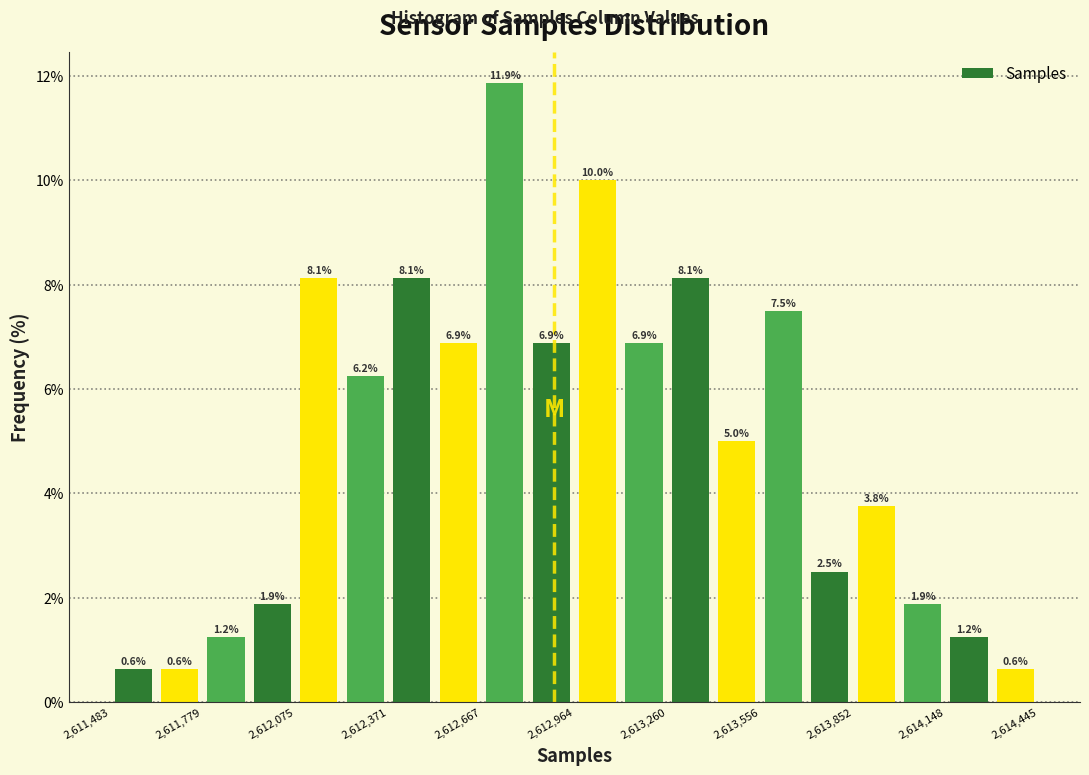

Read against the x-axis, roughly where is the centre of the tallest bar?

2612750